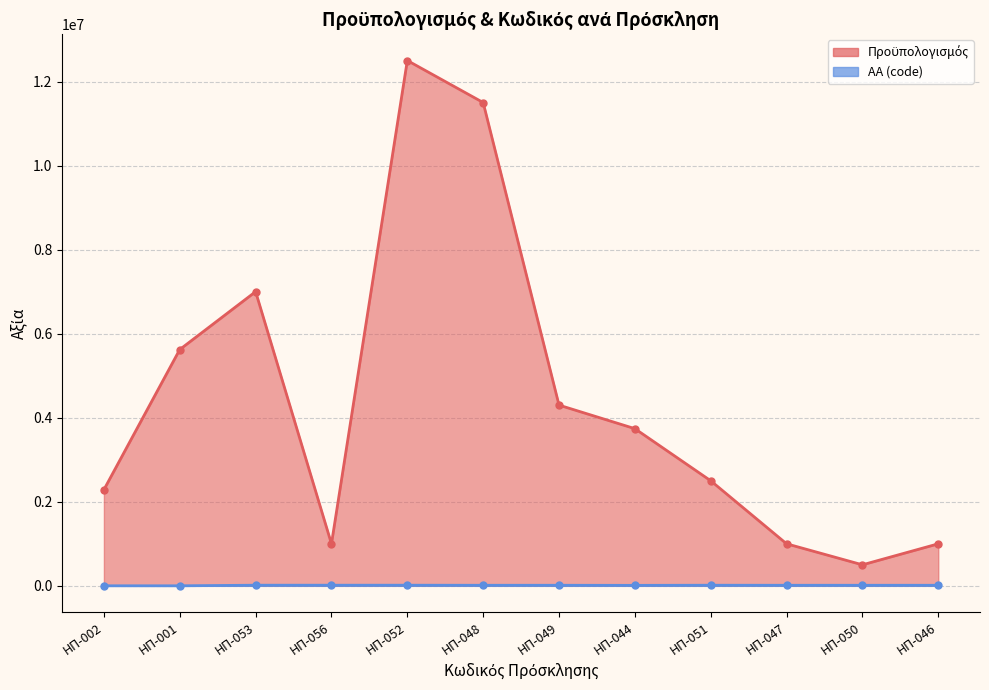

What is the label of the 5th point from the right?

ΗΠ-044